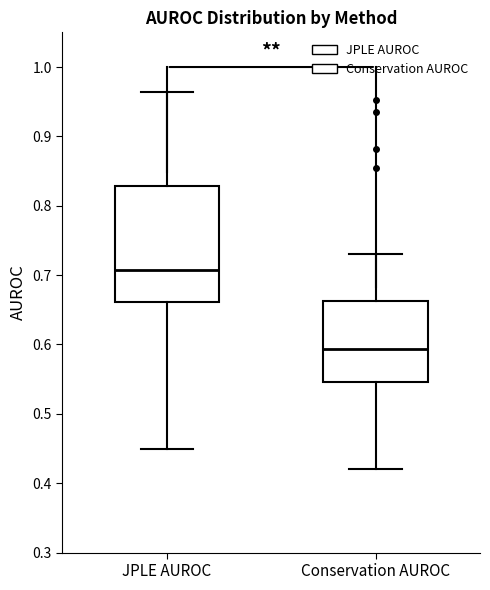

Which box is the tallest, from its lower edge to its upper edge?

JPLE AUROC